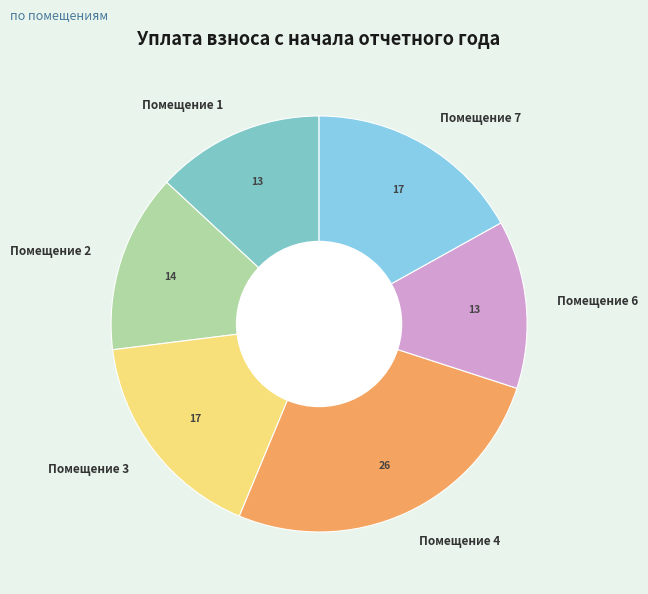

The Помещение 1 slice represents 2% of the pie. True or false?

False